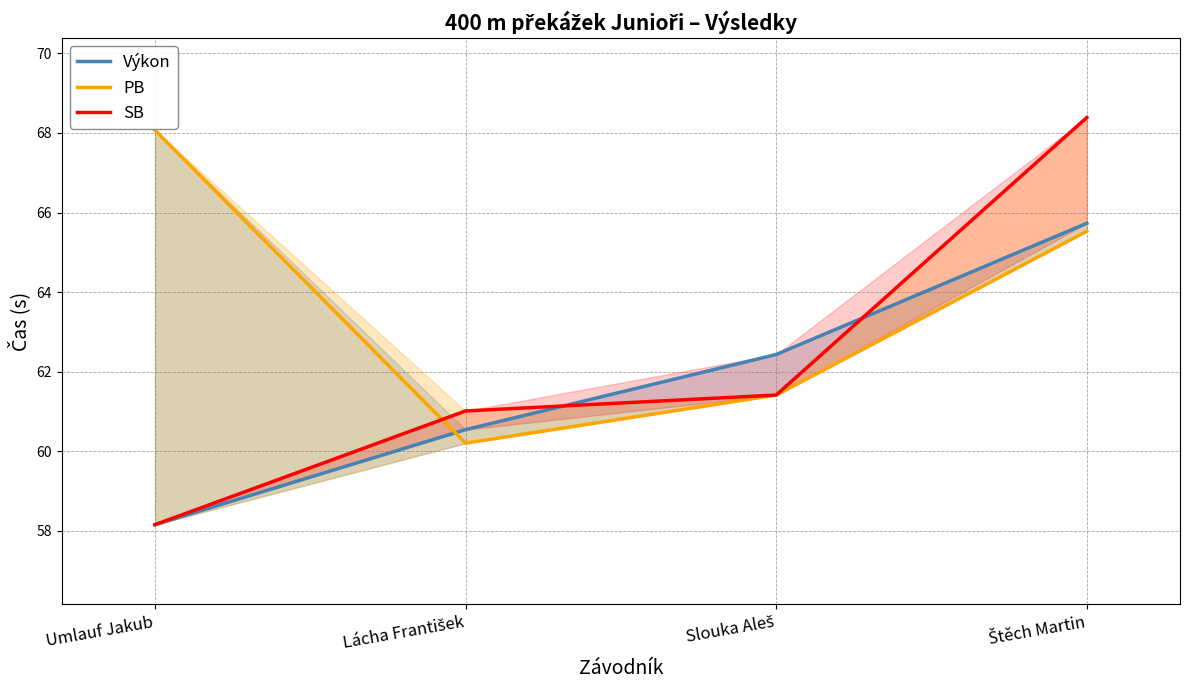

Rank the series at Lácha František from lowest to highest value.

PB, Výkon, SB